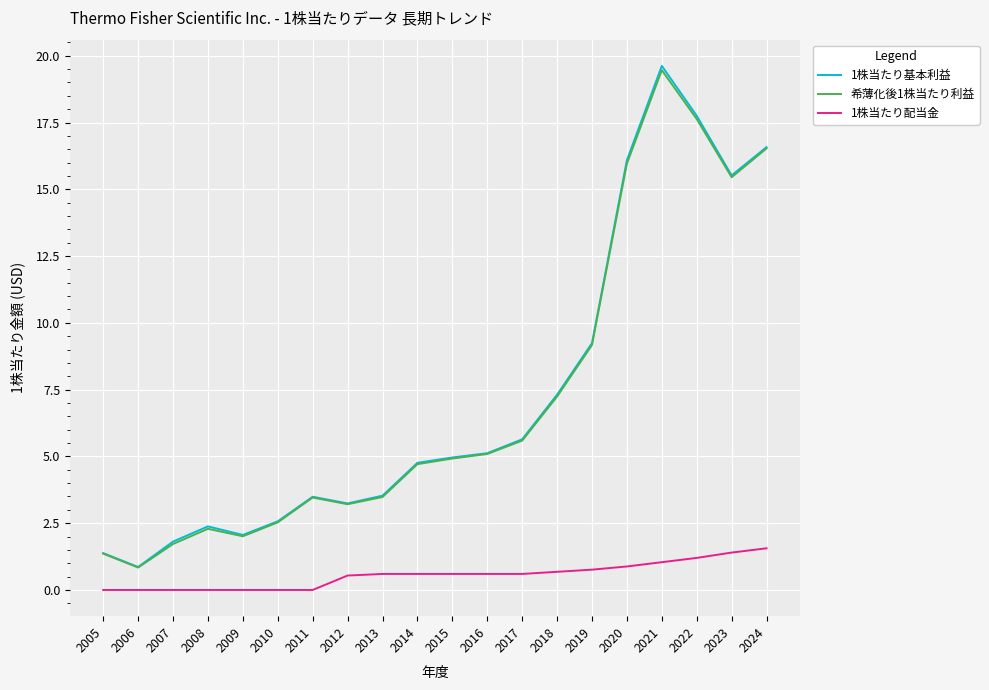

What is the minimum value for 1株当たり基本利益?

0.9